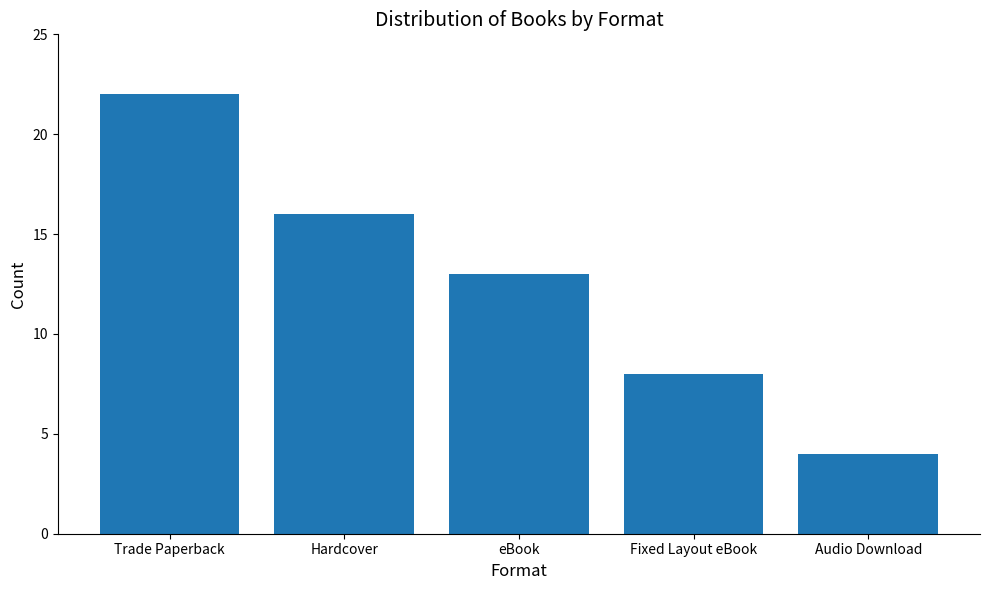

What is the maximum value shown in the chart?

22